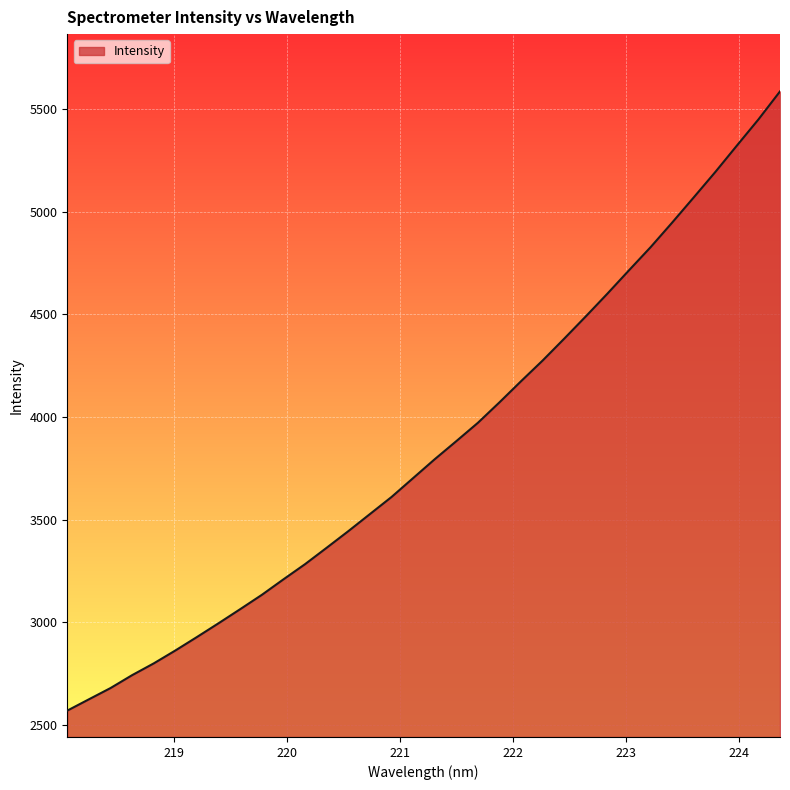

What is the minimum value shown in the chart?

2568.9